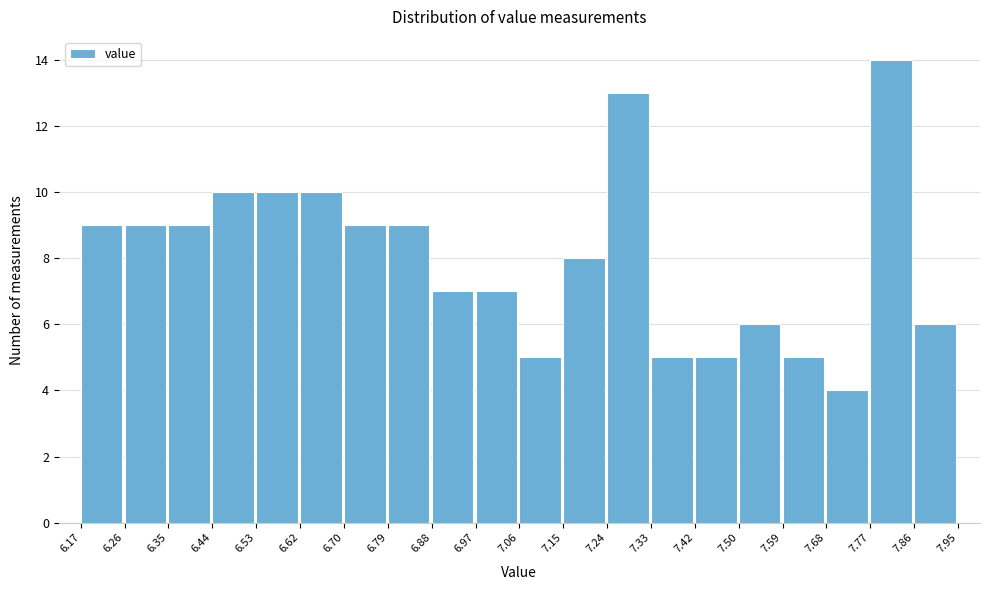

How tall is the bar that spans 7.15 to 7.24 on the x-axis? The values are not printed on the chart, so give them approximately, as read against the axis.

8